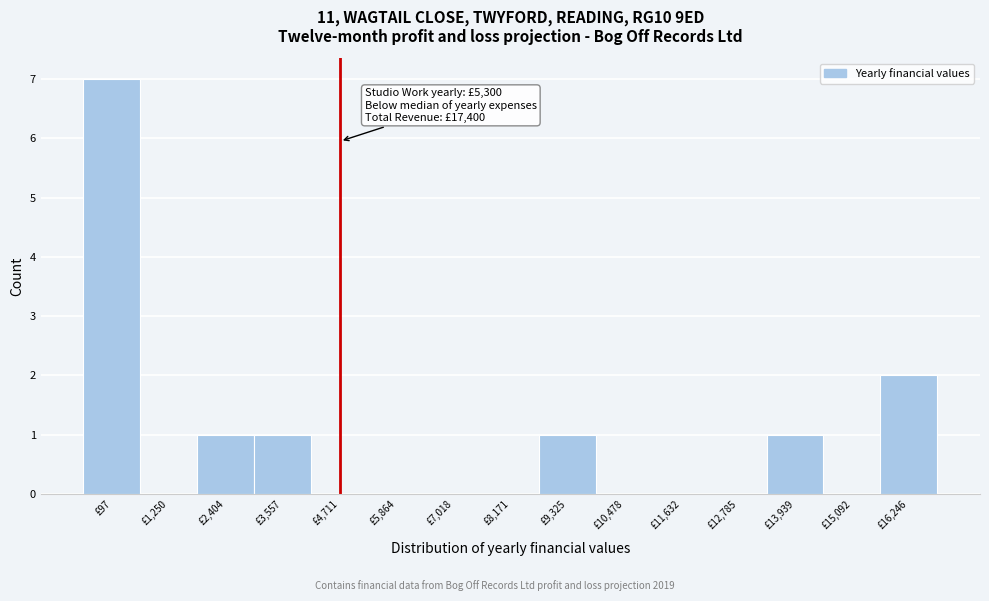

Reading right to left, extract all data points from this chart.

£16,246=2	£15,092=0	£13,939=1	£12,785=0	£11,632=0	£10,478=0	£9,325=1	£8,171=0	£7,018=0	£5,864=0	£4,711=0	£3,557=1	£2,404=1	£1,250=0	£97=7